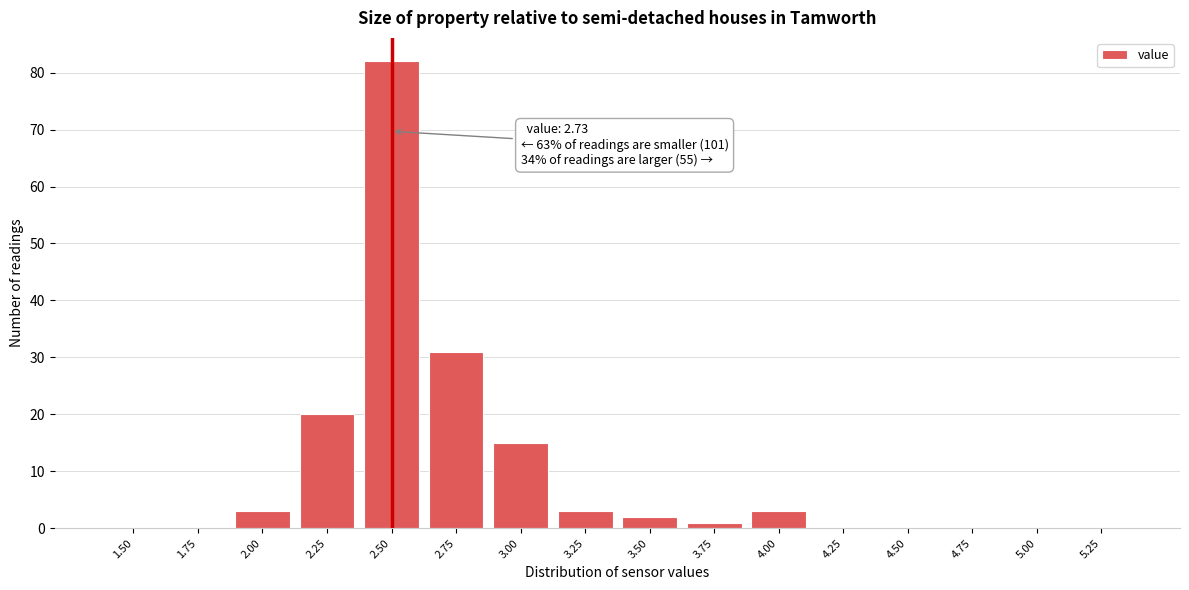

Reading left to right, extract all data points from this chart.

1.50=0	1.75=0	2.00=3	2.25=20	2.50=82	2.75=31	3.00=15	3.25=3	3.50=2	3.75=1	4.00=3	4.25=0	4.50=0	4.75=0	5.00=0	5.25=0